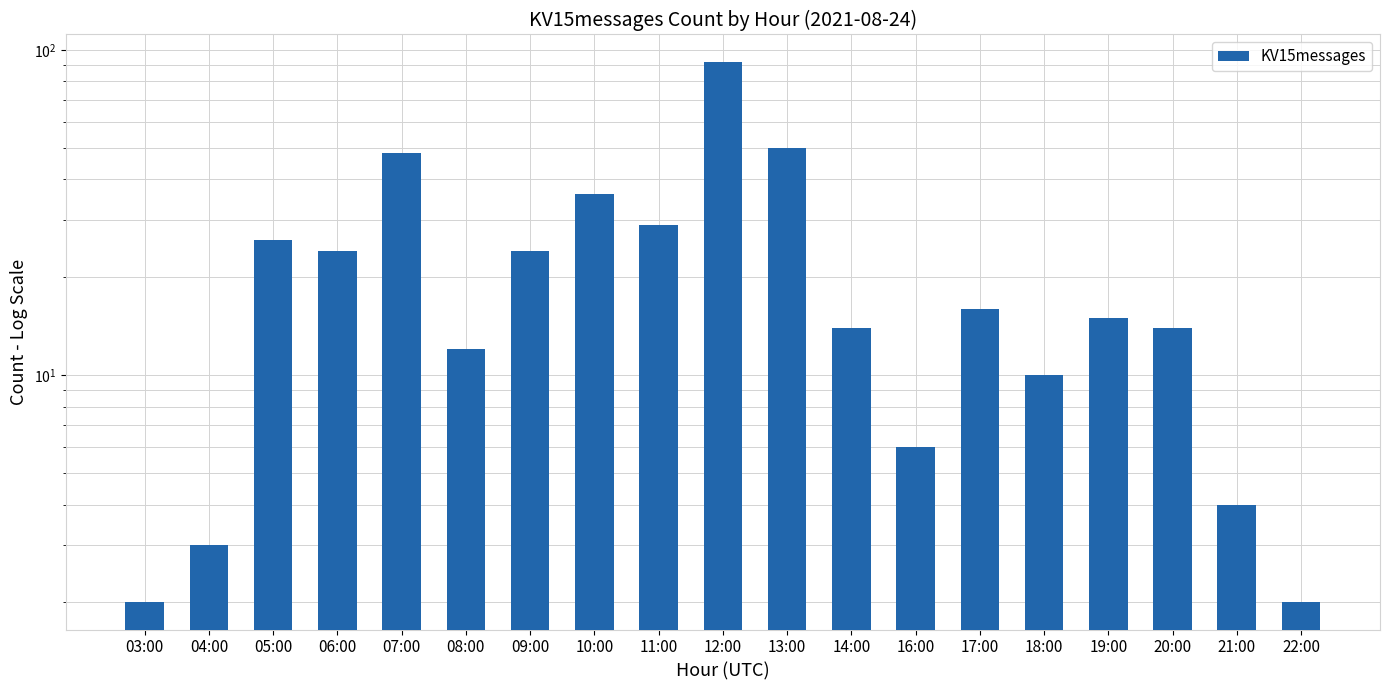

Reading left to right, extract all data points from this chart.

2	3	26	24	48	12	24	36	29	92	50	14	6	16	10	15	14	4	2